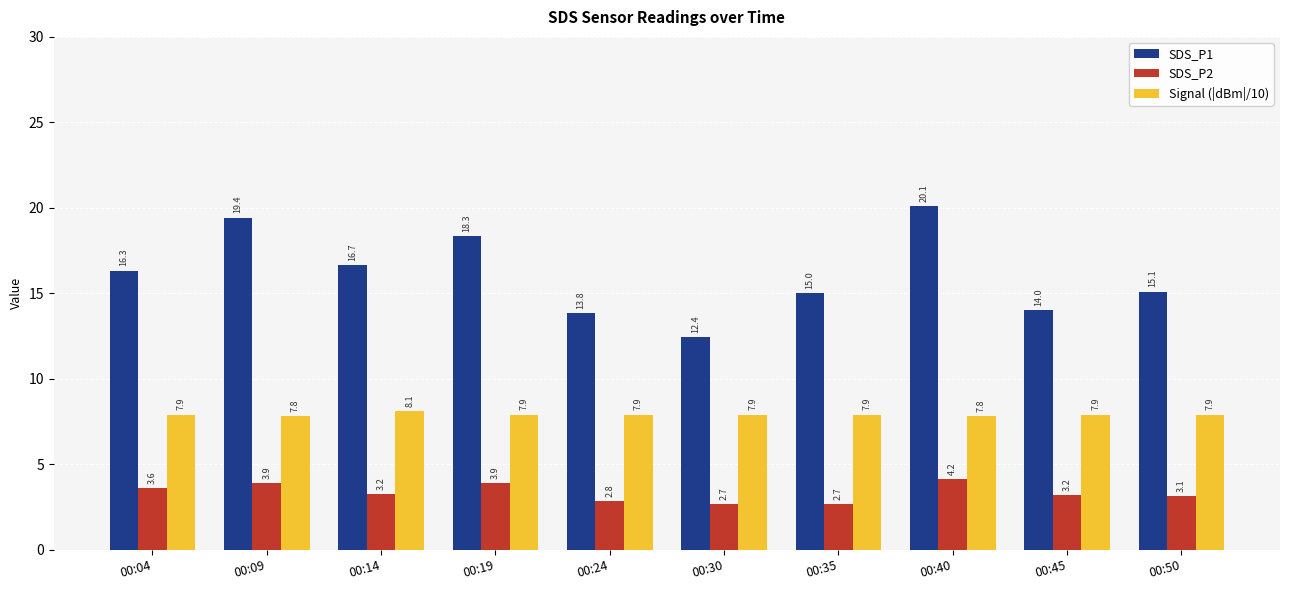

Is it true that SDS_P1 equals 14.0 at 00:45?

True